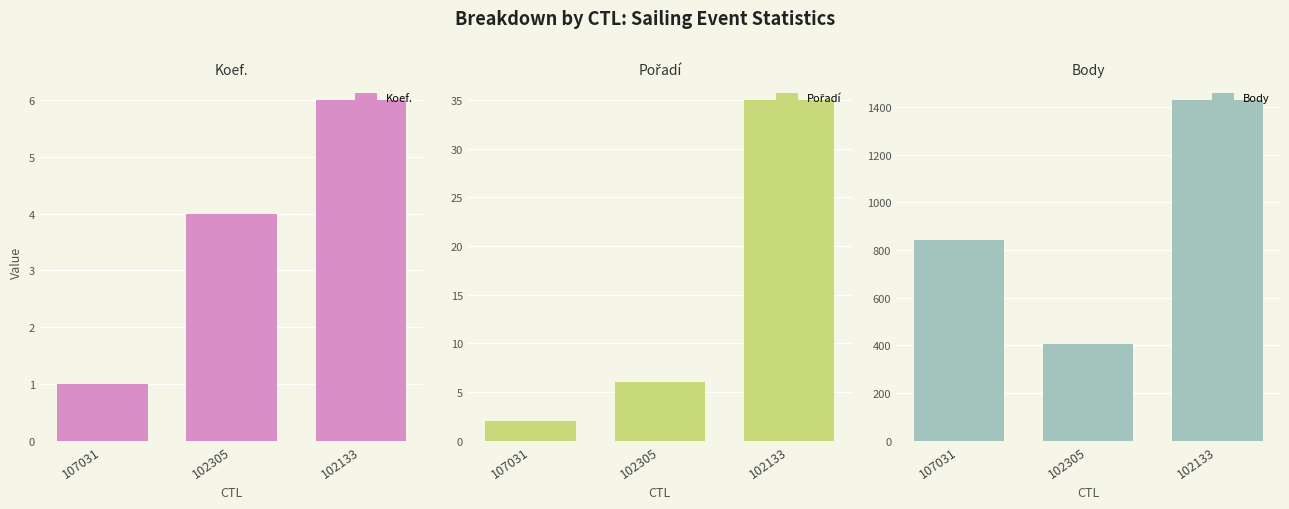

What is the approximate value of Pořadí at 102305, to the nearest 10?

10